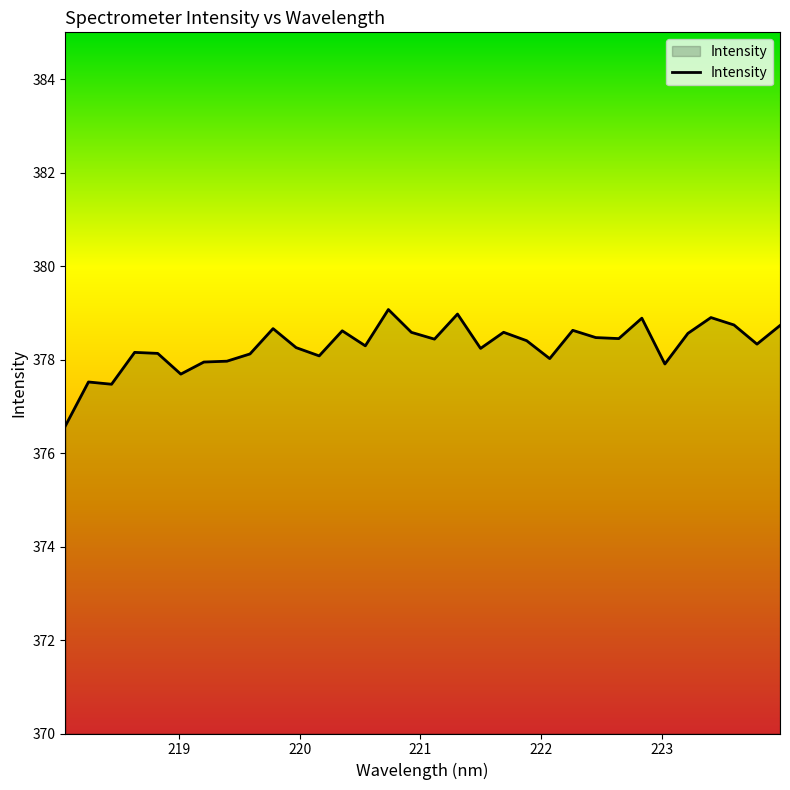

What is the greatest value displayed?

379.1